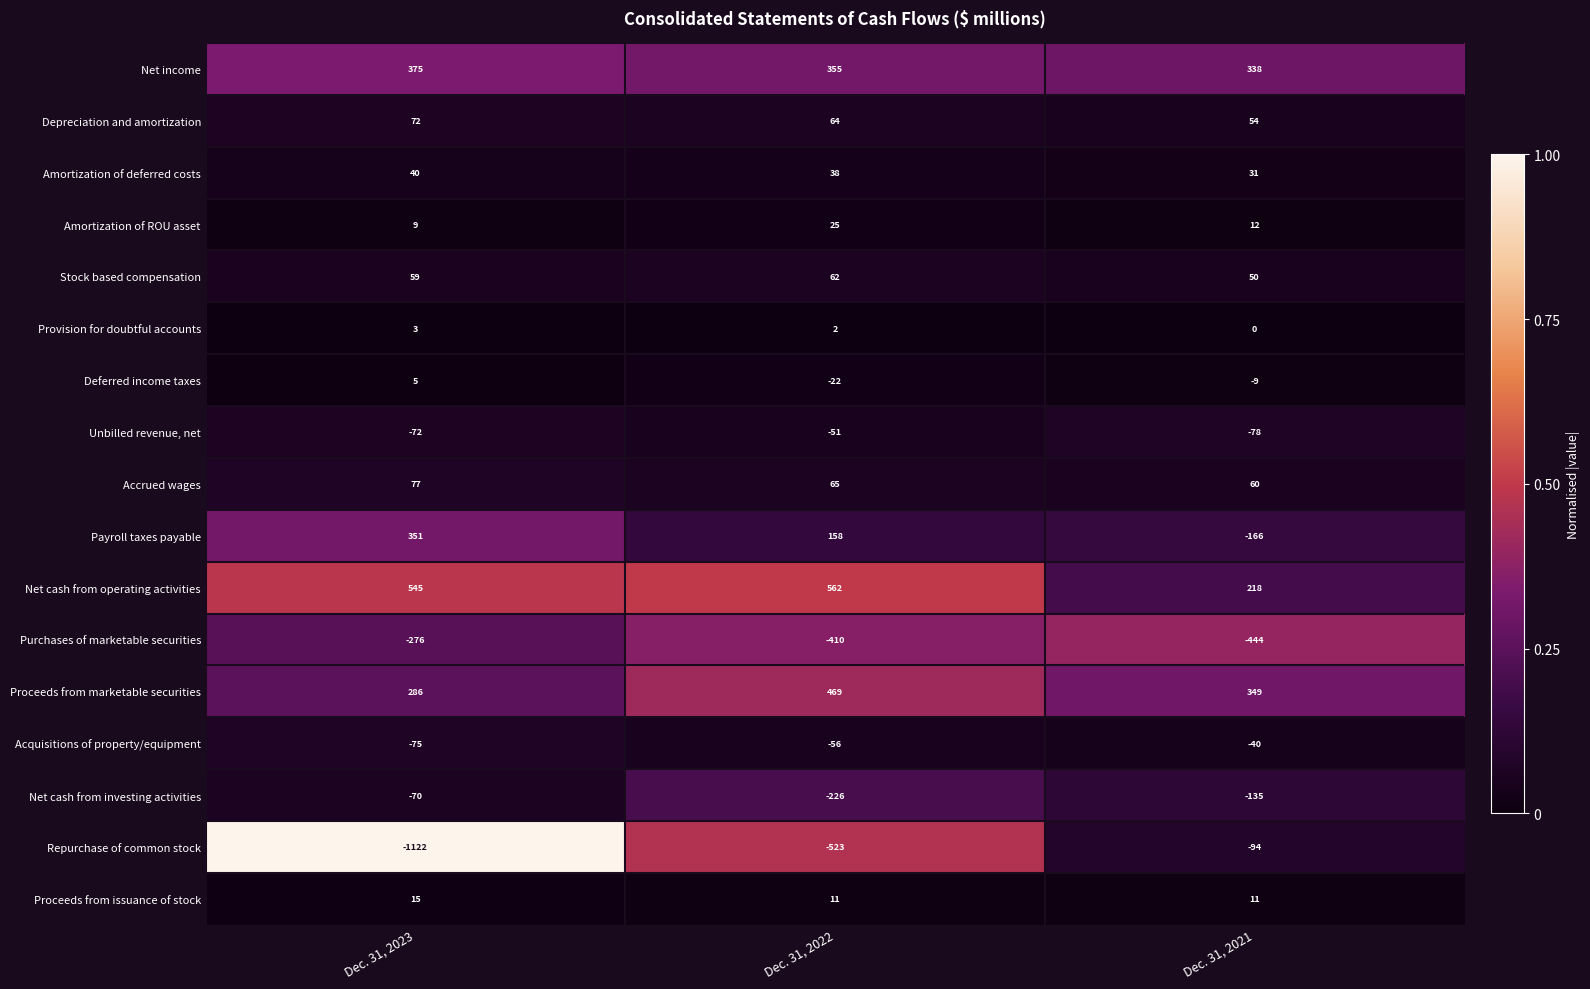

At which category is the sum across all series the highest?

Dec. 31, 2022